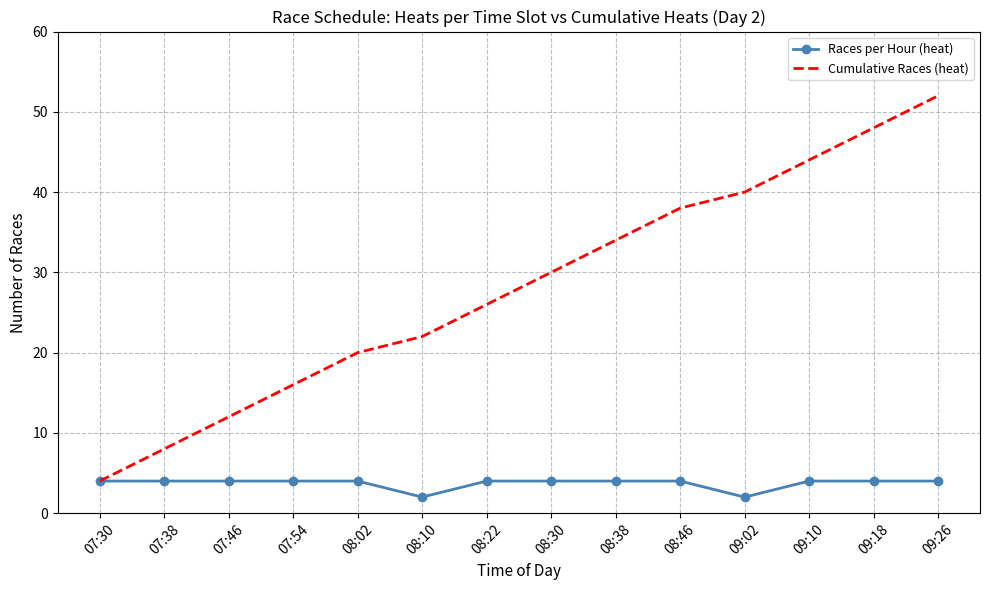

What is the spread (max minus min) of values at 08:22?

22